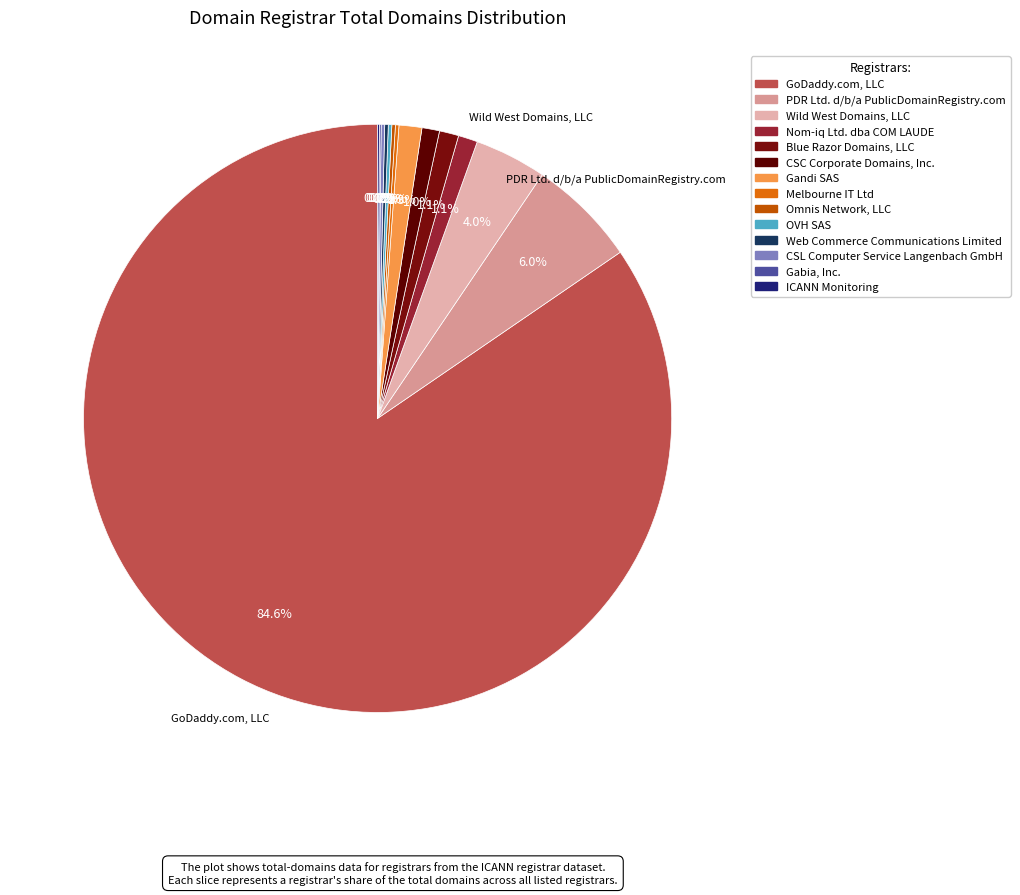

Combined, do CSL Computer Service Langenbach GmbH and Gandi SAS account for over 50%?

No